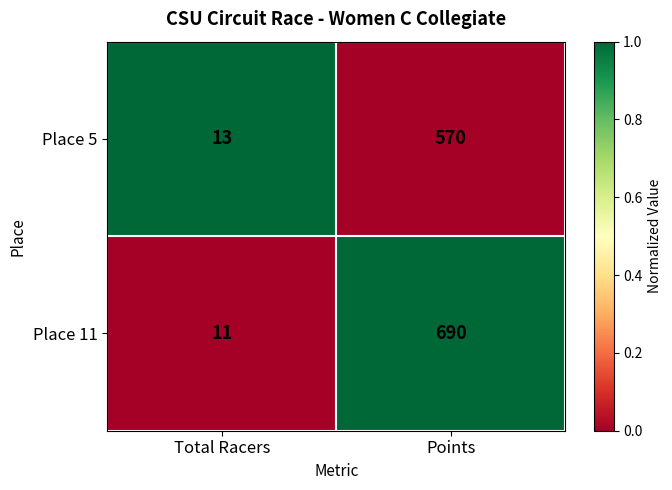

Where is Place 11 nearest to the value 350?

Total Racers